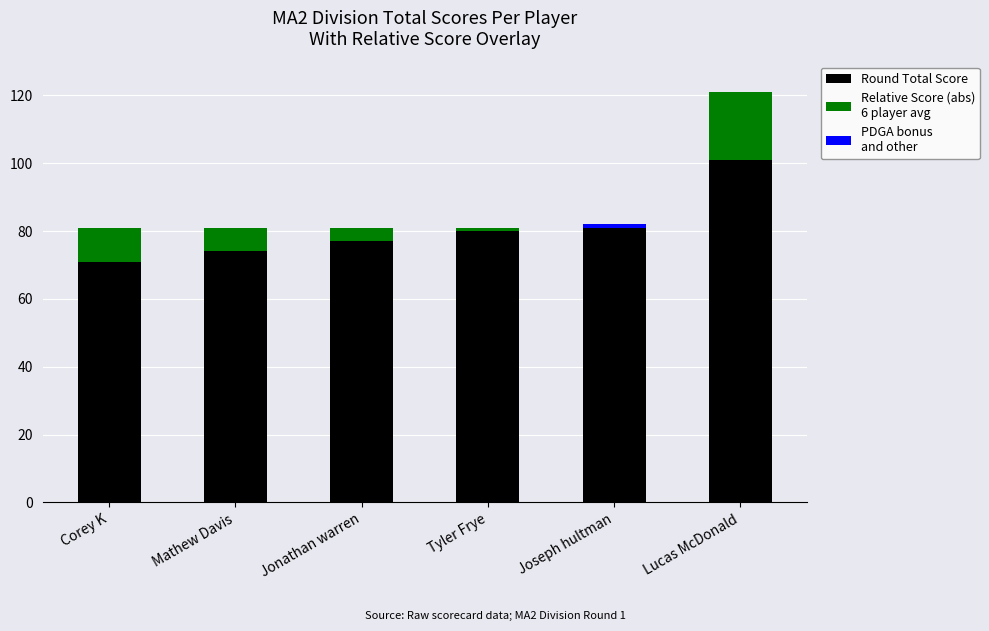

At which category is the sum across all series the highest?

Lucas McDonald